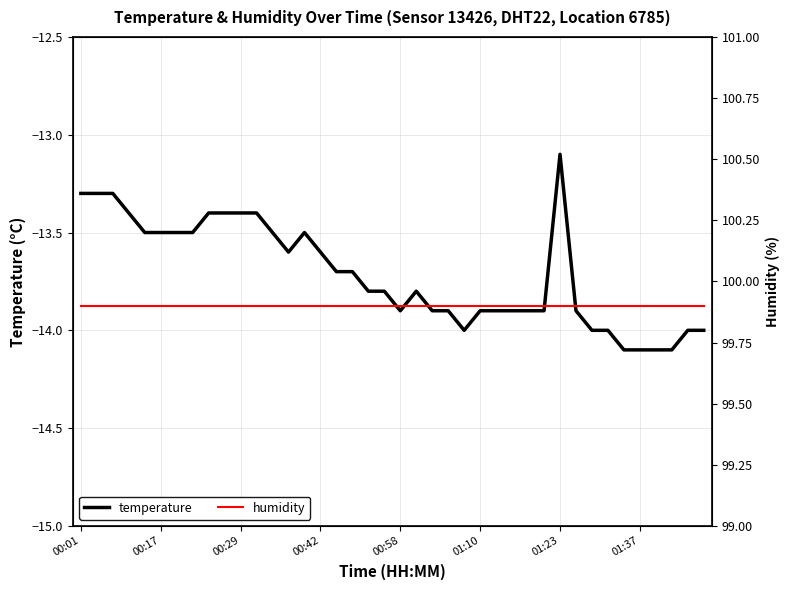

What is the highest value of the temperature series?

-13.1